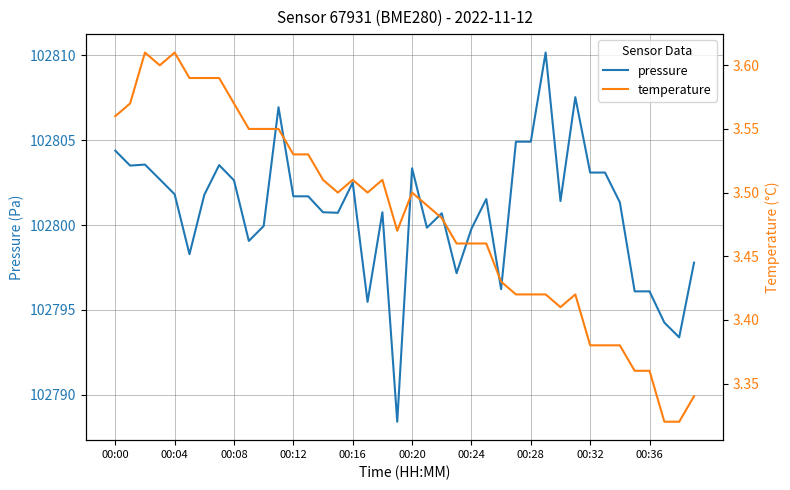

At which label does pressure first exceed 102801?

00:00